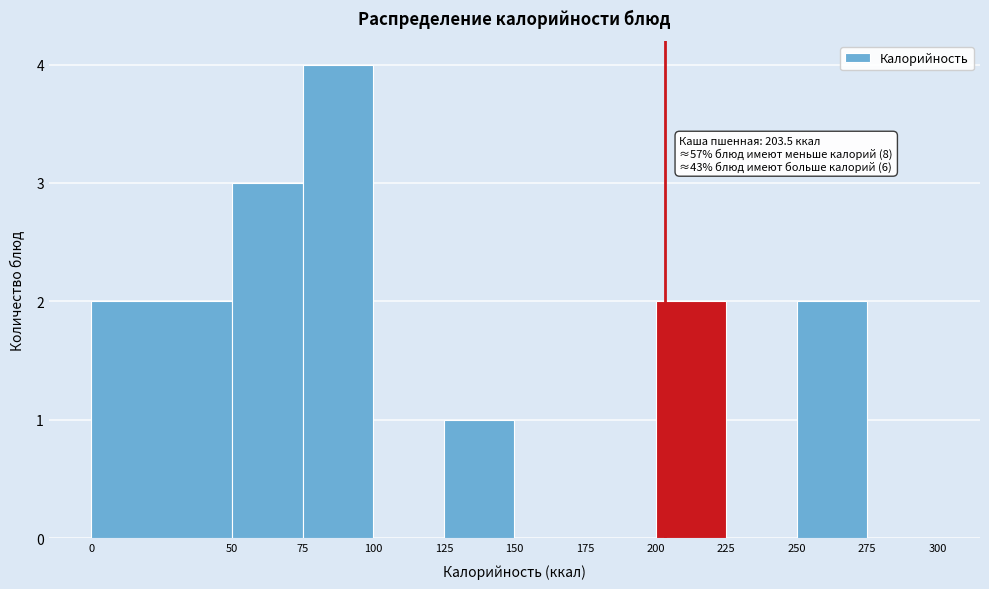

Which range on the x-axis has the tallest bar?

75 to 100